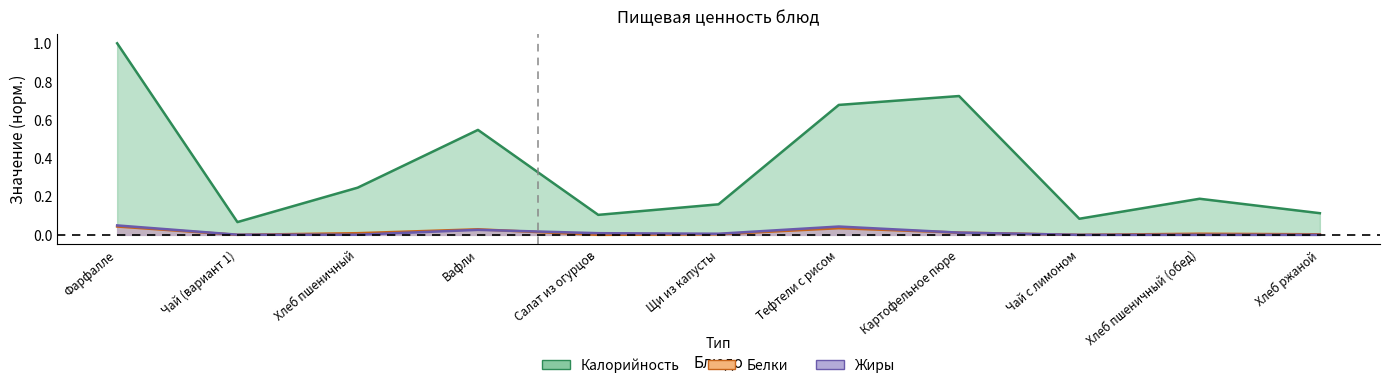

What is the label of the 11th point from the left?

Хлеб ржаной